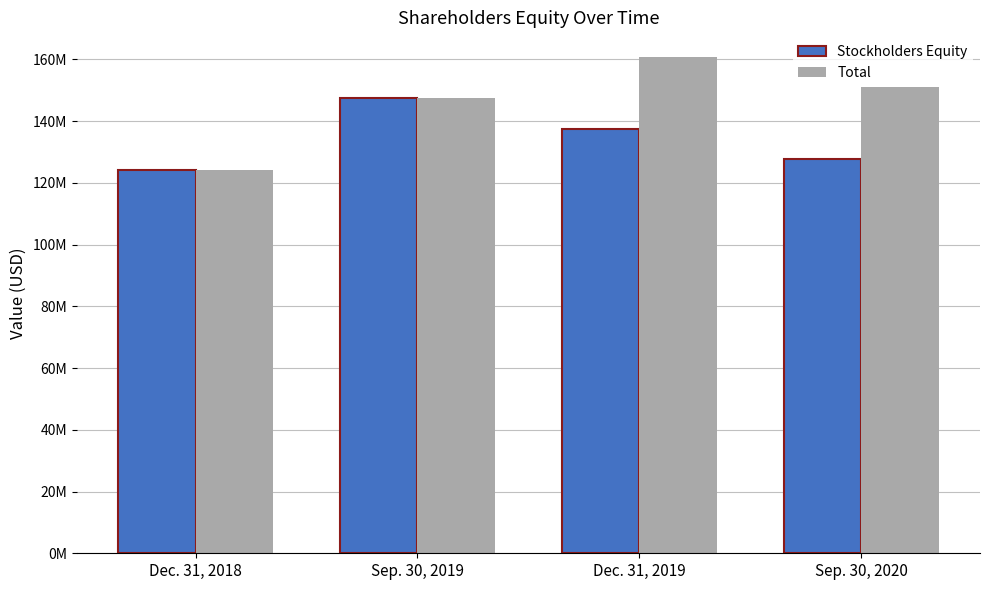

What are all the series names shown in the legend?

Stockholders Equity, Total